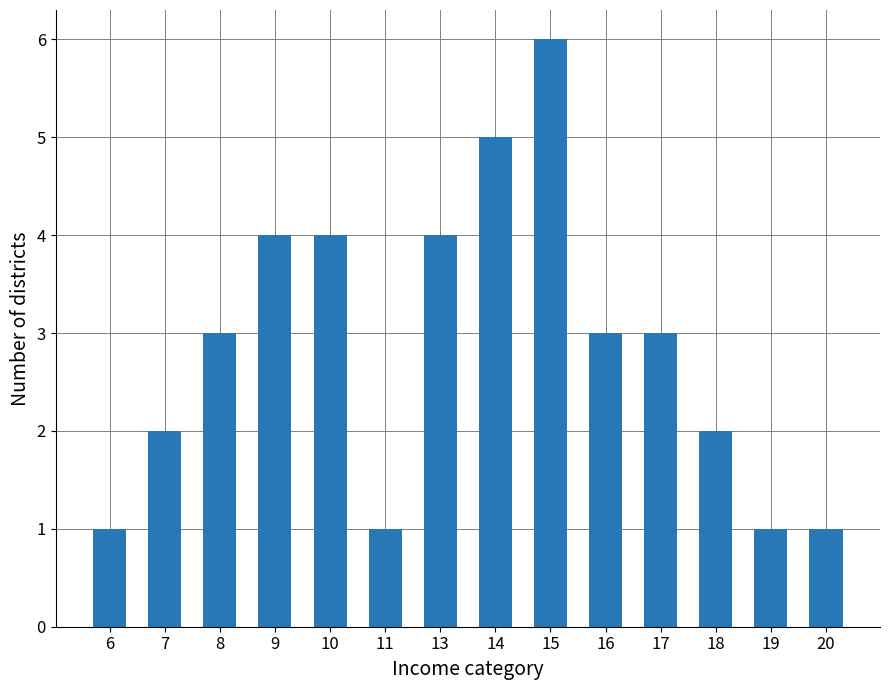

Count the number of data series in this chart.

1